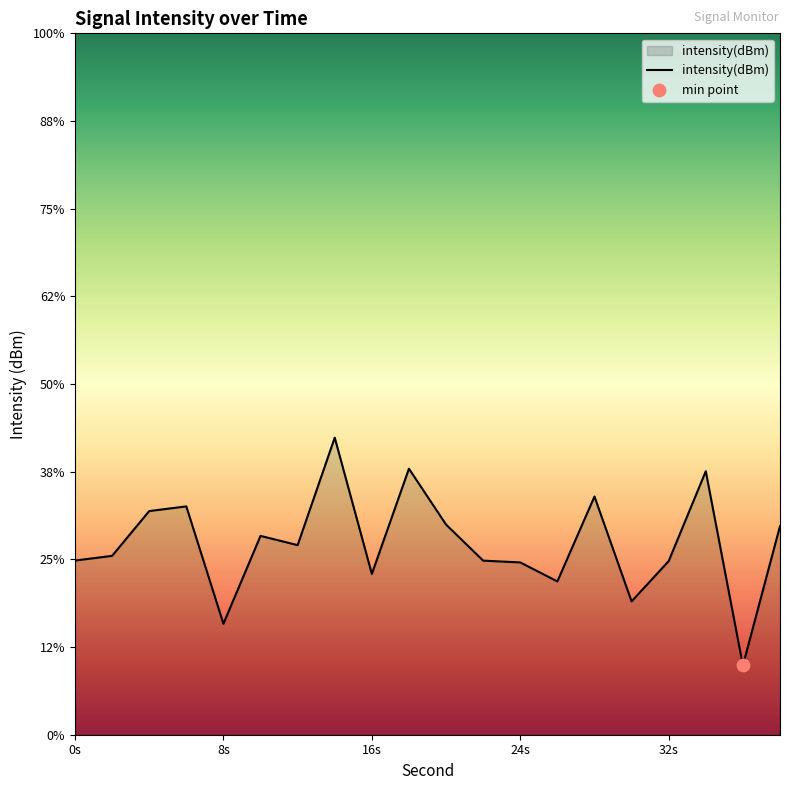

What is the change in value from 4 to 36?

-3.7